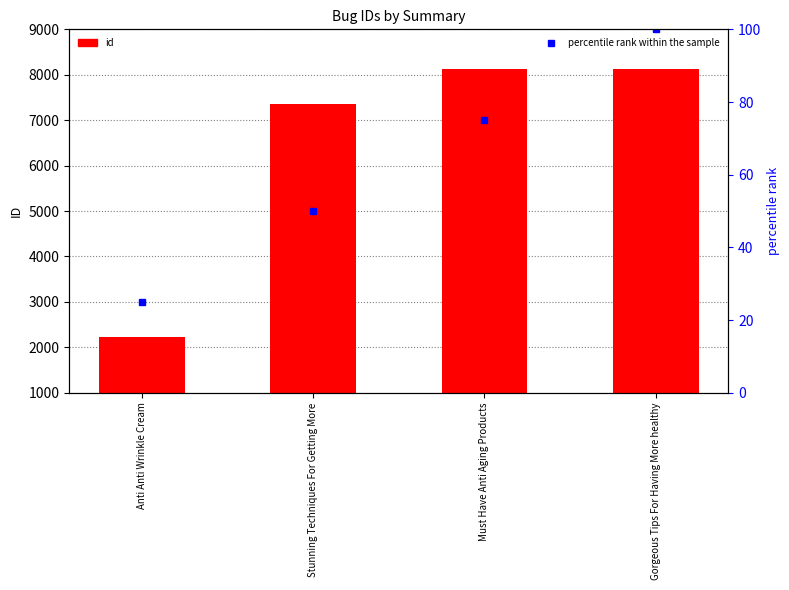

How many values in the id series exceed 8118?

1